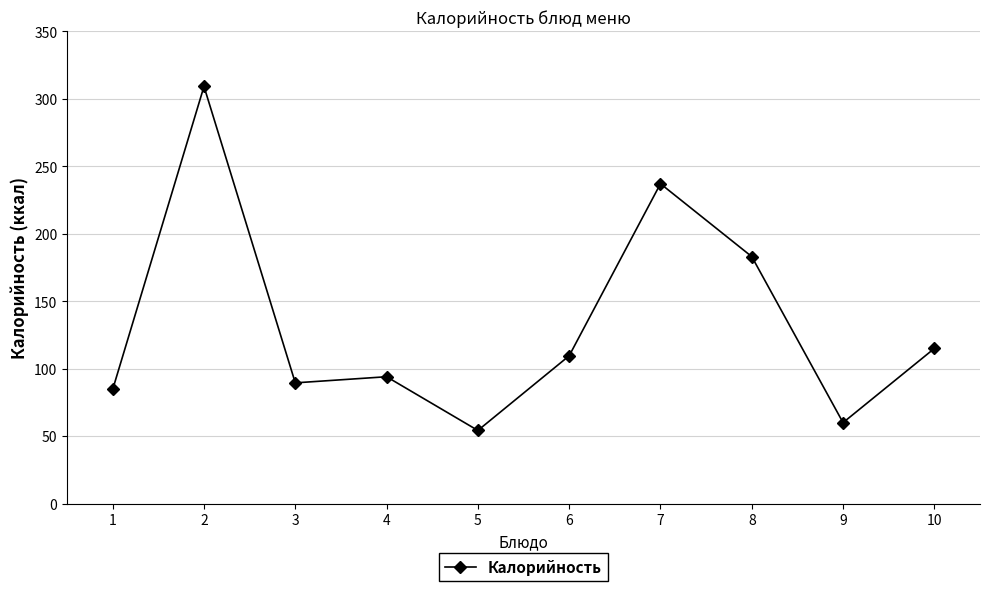

What is the value of the 1st point from the left?

84.6